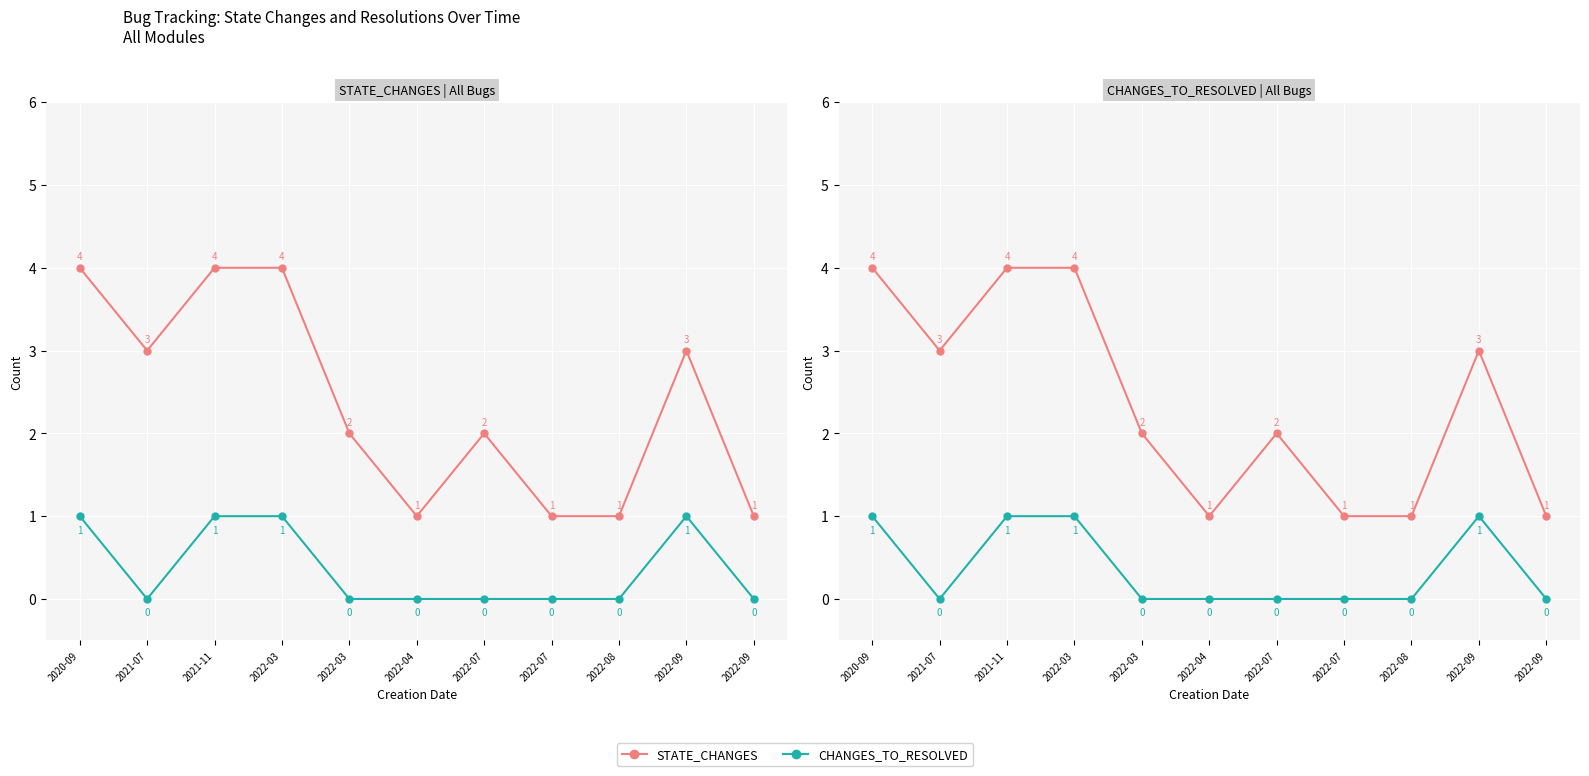

Is this an area chart (filled region under the line)?

No